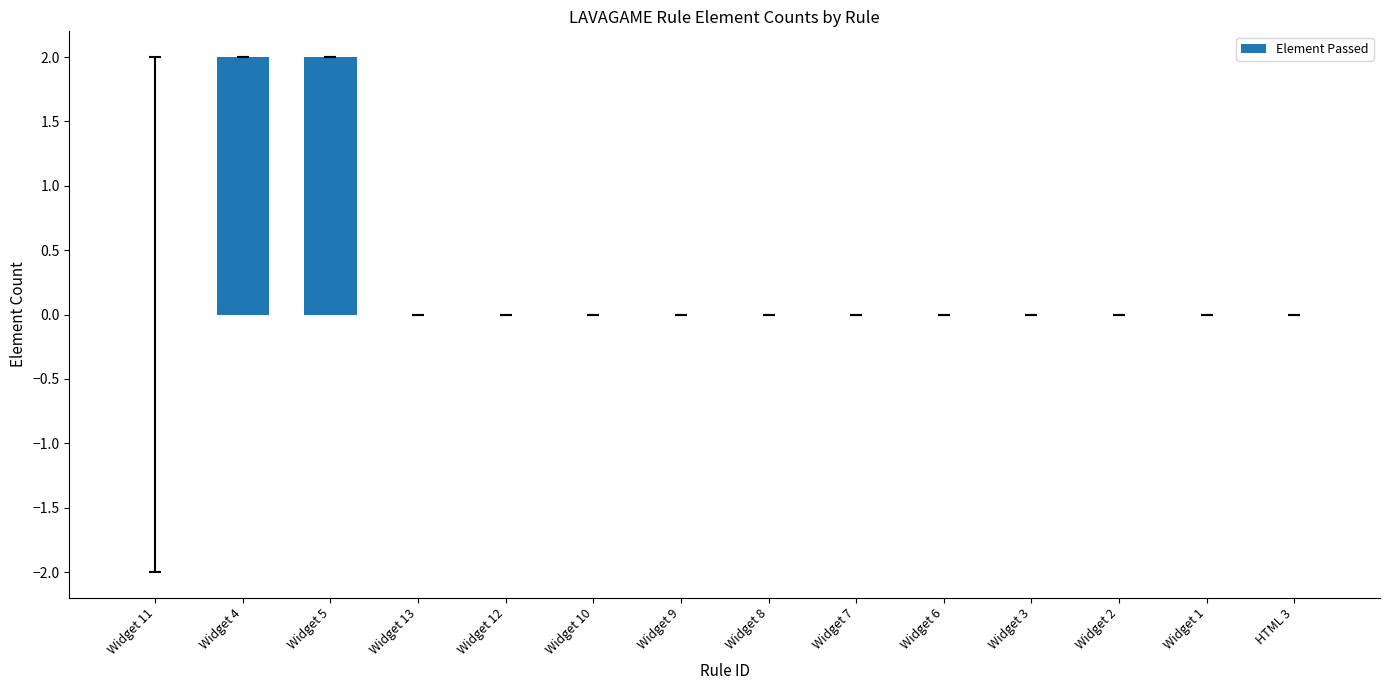

What is the sum of all values?

4